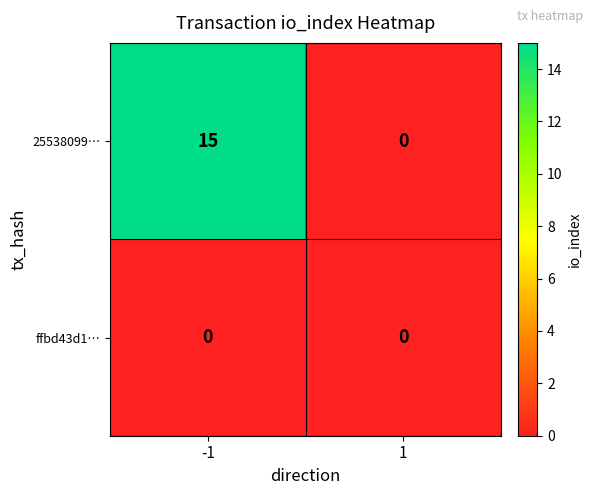

Reading left to right, list all the values displayed in this chart.

25538099…: 15	0
ffbd43d1…: 0	0